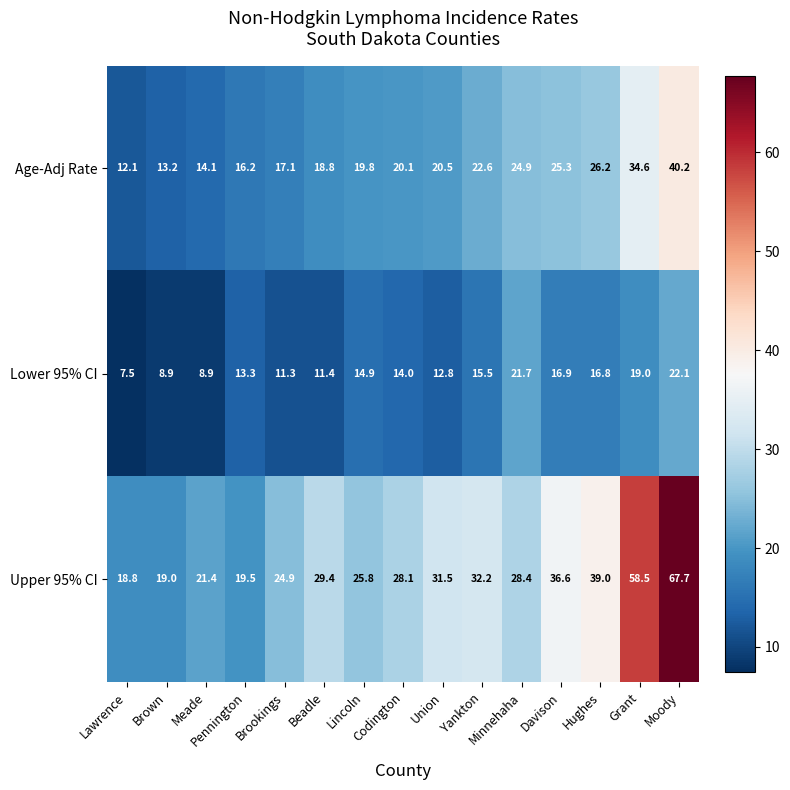

Rank the series by their maximum value, from highest to lowest.

Upper 95% CI, Age-Adj Rate, Lower 95% CI